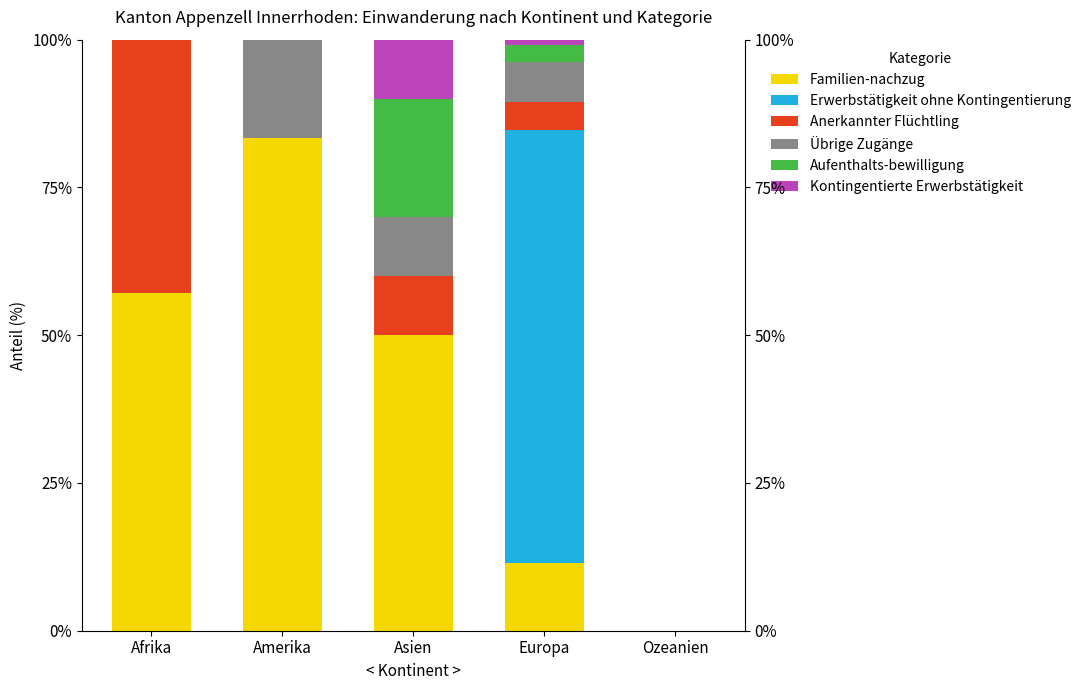

What is the difference between the Anerkannter Flüchtling values at Europa and Asien?

5.2